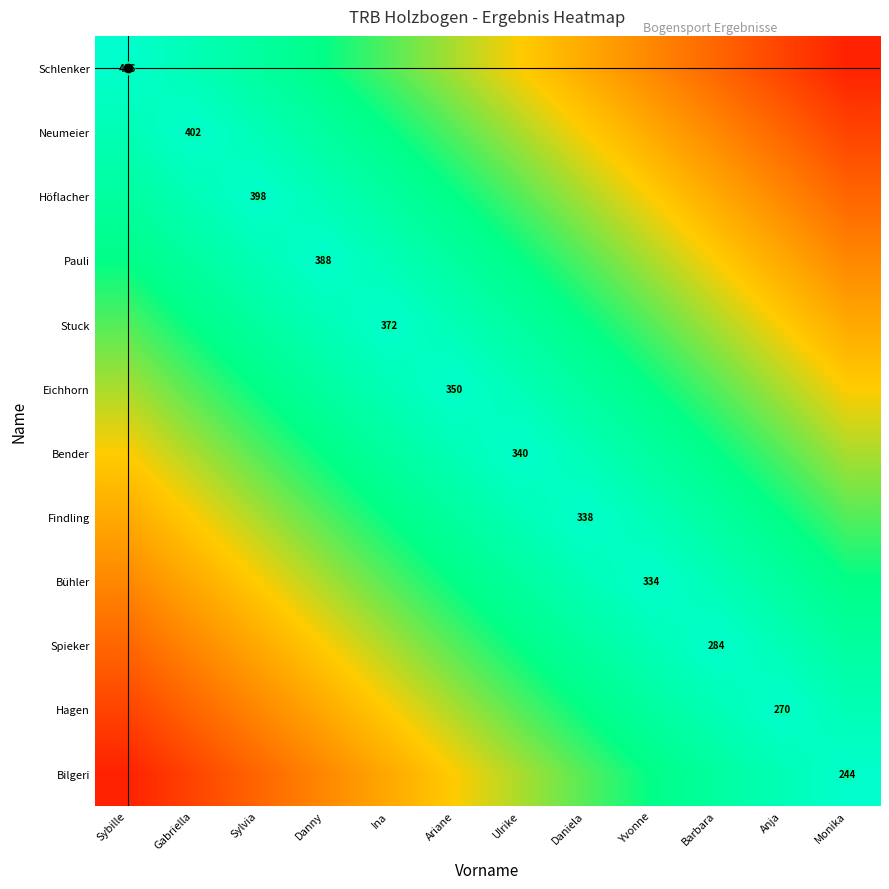

What is the spread (max minus min) of values at Danny?

0.7